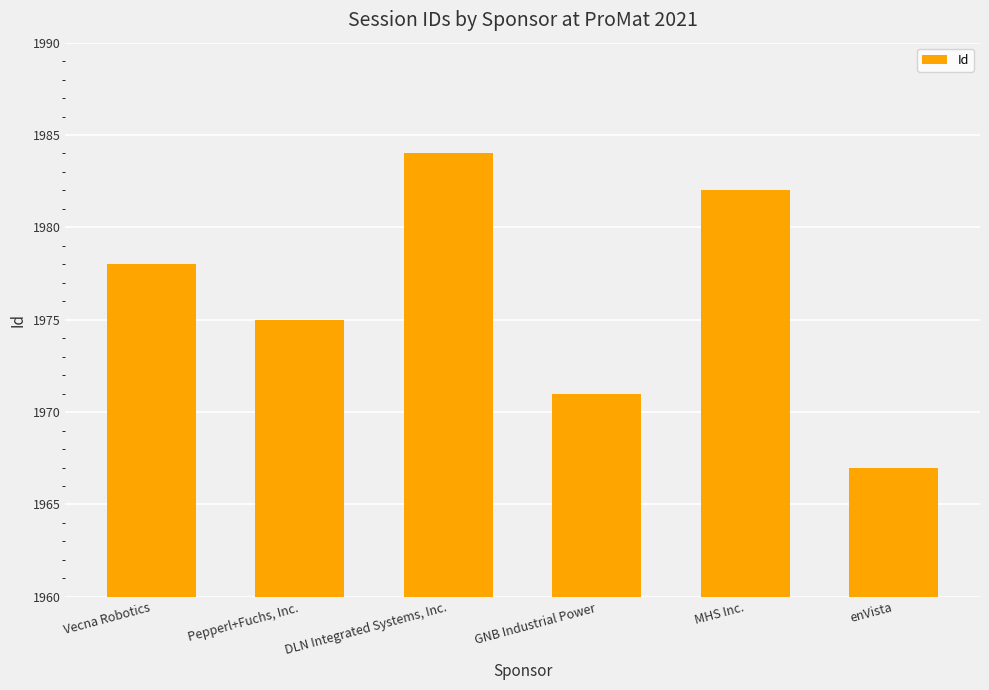

How many series are shown in this chart?

1